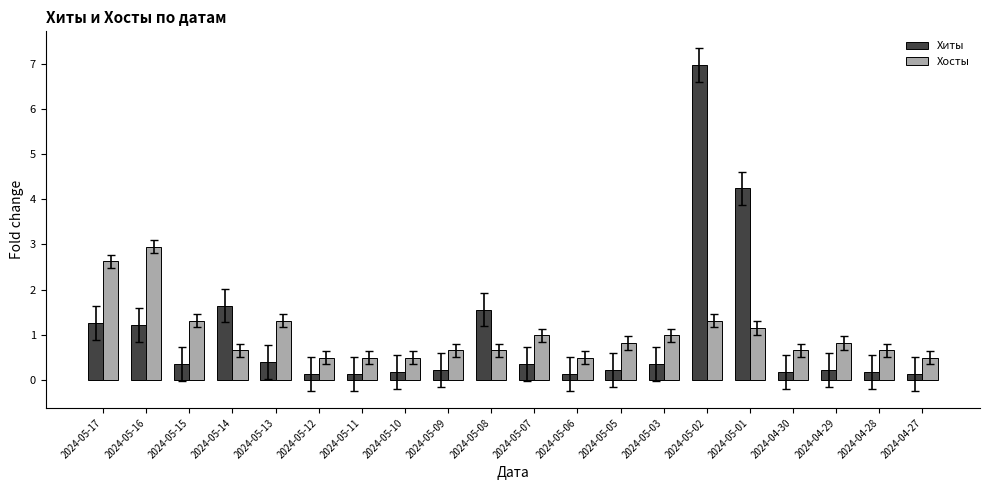

Reading left to right, extract all data points from this chart.

Хиты: 2024-05-17=1.3	2024-05-16=1.2	2024-05-15=0.3	2024-05-14=1.6	2024-05-13=0.4	2024-05-12=0.1	2024-05-11=0.1	2024-05-10=0.2	2024-05-09=0.2	2024-05-08=1.6	2024-05-07=0.3	2024-05-06=0.1	2024-05-05=0.2	2024-05-03=0.3	2024-05-02=7.0	2024-05-01=4.2	2024-04-30=0.2	2024-04-29=0.2	2024-04-28=0.2	2024-04-27=0.1
Хосты: 2024-05-17=2.6	2024-05-16=3.0	2024-05-15=1.3	2024-05-14=0.7	2024-05-13=1.3	2024-05-12=0.5	2024-05-11=0.5	2024-05-10=0.5	2024-05-09=0.7	2024-05-08=0.7	2024-05-07=1.0	2024-05-06=0.5	2024-05-05=0.8	2024-05-03=1.0	2024-05-02=1.3	2024-05-01=1.1	2024-04-30=0.7	2024-04-29=0.8	2024-04-28=0.7	2024-04-27=0.5